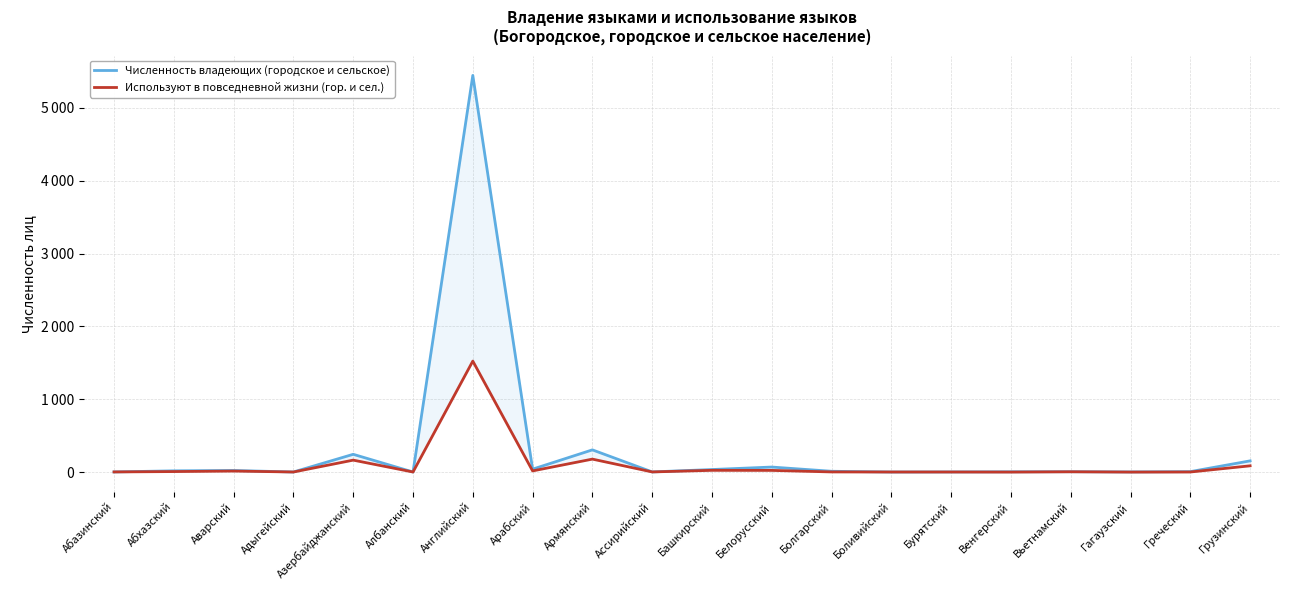

Reading left to right, list all the values displayed in this chart.

Численность владеющих (городское и сельское): 2	17	22	1	244	1	5447	40	305	2	35	69	11	1	2	4	5	2	6	154
Используют в повседневной жизни (гор. и сел.): 2	7	14	1	164	1	1524	16	178	2	24	23	2	1	1	0	4	0	1	86